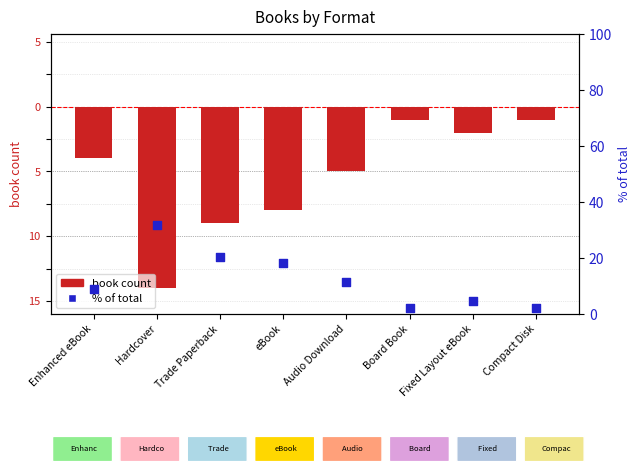

What are all the series names shown in the legend?

book count, % of total